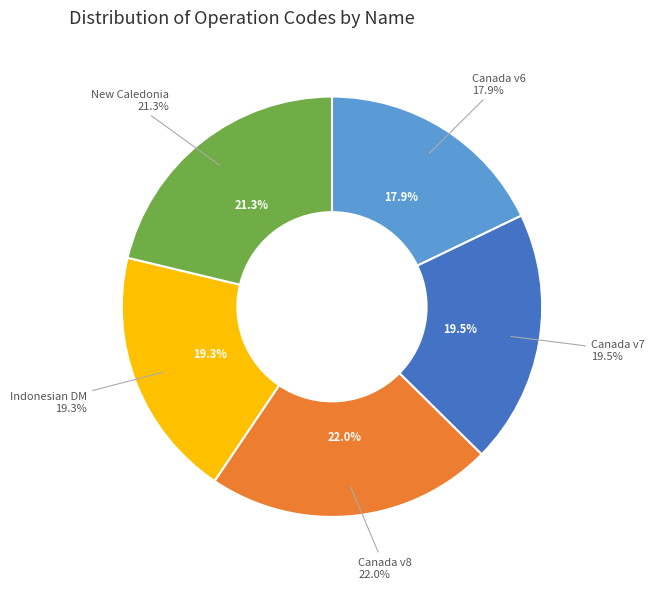

How many slices are in this pie chart?

5